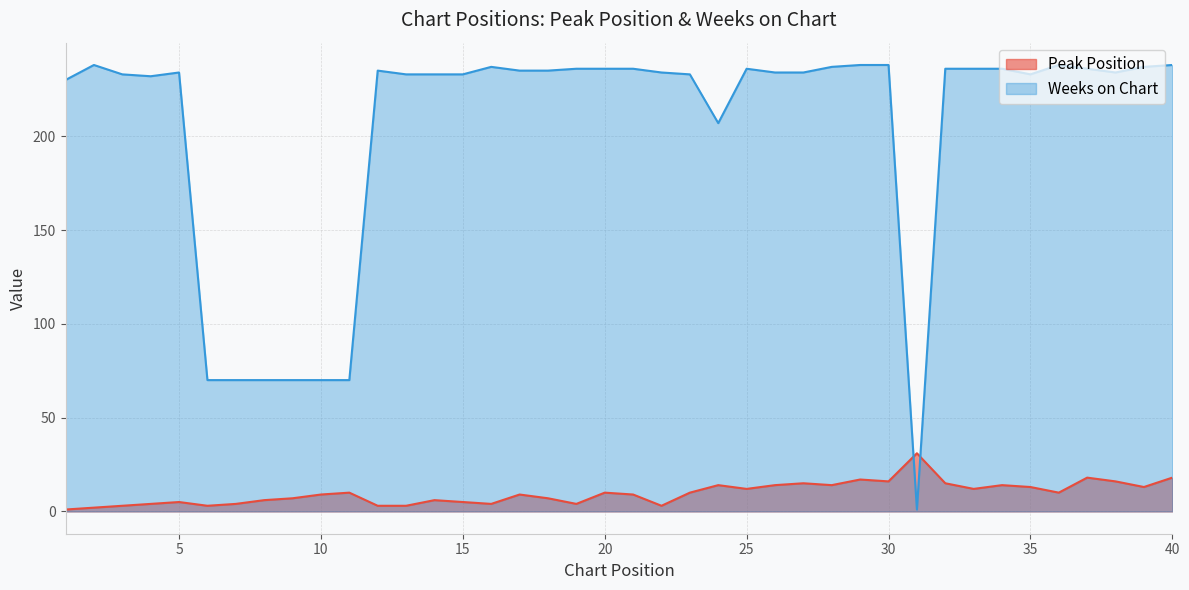

Which has a higher value, 2 or 26?

26